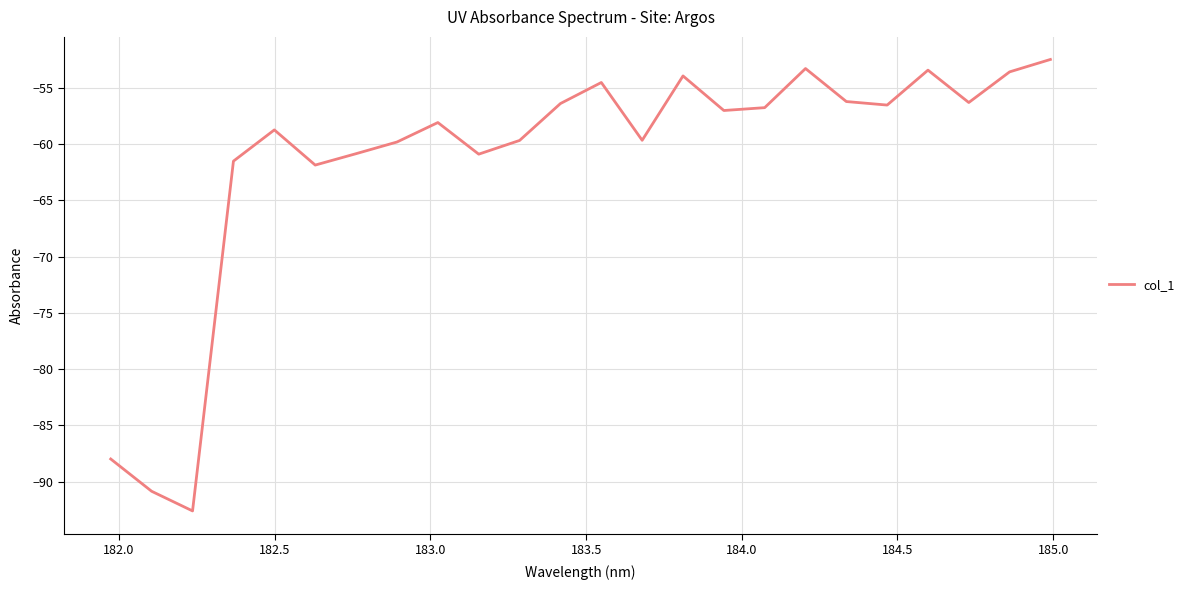

What is the smallest value displayed?

-92.6